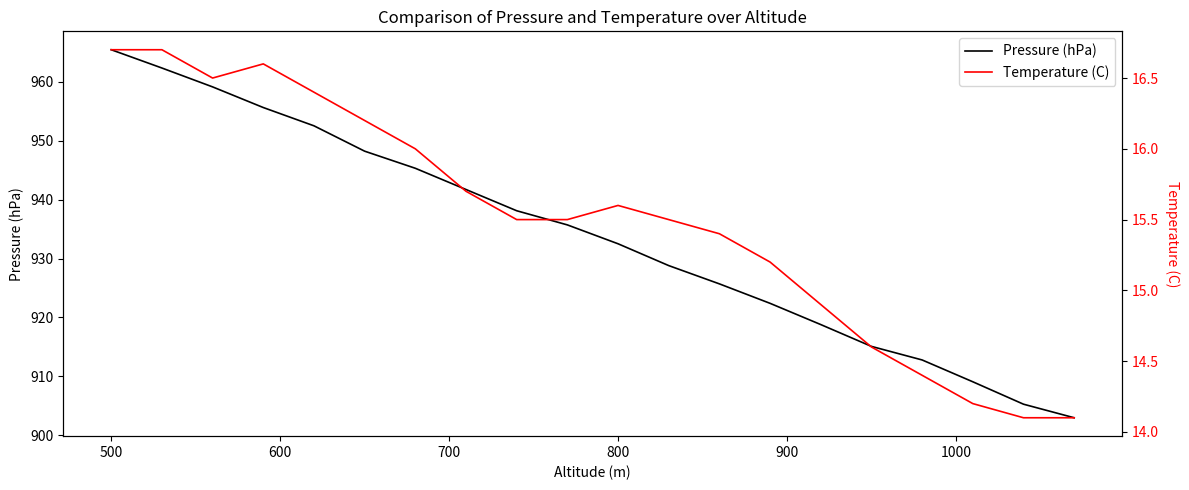

Does the chart have visible grid lines?

No